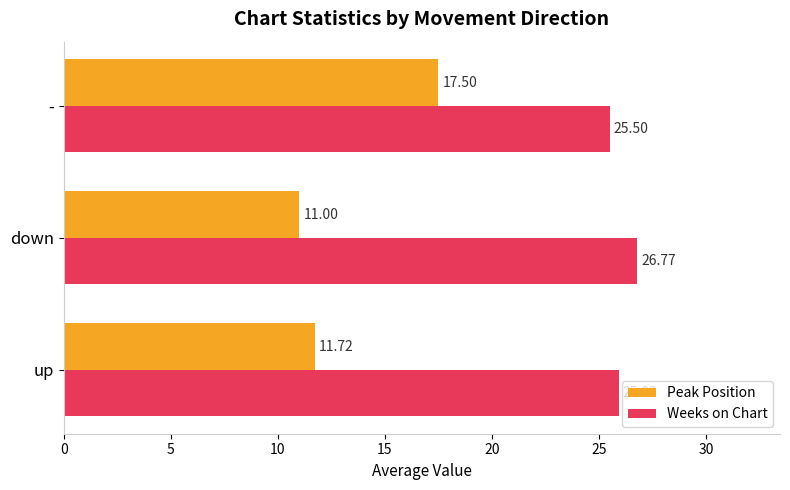

At which label does Peak Position reach its peak?

-